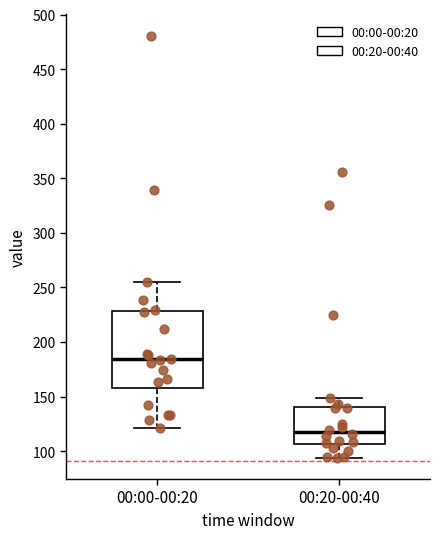

Where does the upper whisker of the box for 00:00-00:20 end on the y-axis? The values are not printed on the chart, so give them approximately, as read against the axis.

255